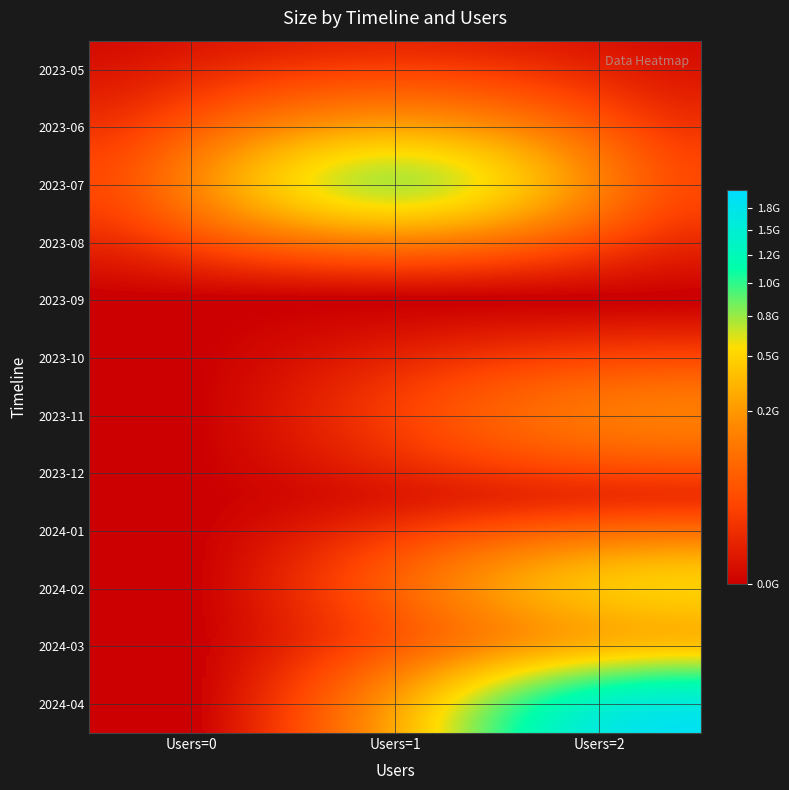

Reading left to right, extract all data points from this chart.

2023-05: Users=0=0	Users=1=1986568	Users=2=0
2023-06: Users=0=0	Users=1=269866265	Users=2=0
2023-07: Users=0=0	Users=1=1476151168	Users=2=0
2023-08: Users=0=0	Users=1=0	Users=2=0
2023-09: Users=0=0	Users=1=0	Users=2=0
2023-10: Users=0=0	Users=1=0	Users=2=0
2023-11: Users=0=0	Users=1=0	Users=2=246026197
2023-12: Users=0=0	Users=1=0	Users=2=0
2024-01: Users=0=0	Users=1=0	Users=2=0
2024-02: Users=0=0	Users=1=0	Users=2=743979026
2024-03: Users=0=0	Users=1=825	Users=2=0
2024-04: Users=0=0	Users=1=0	Users=2=1968203136